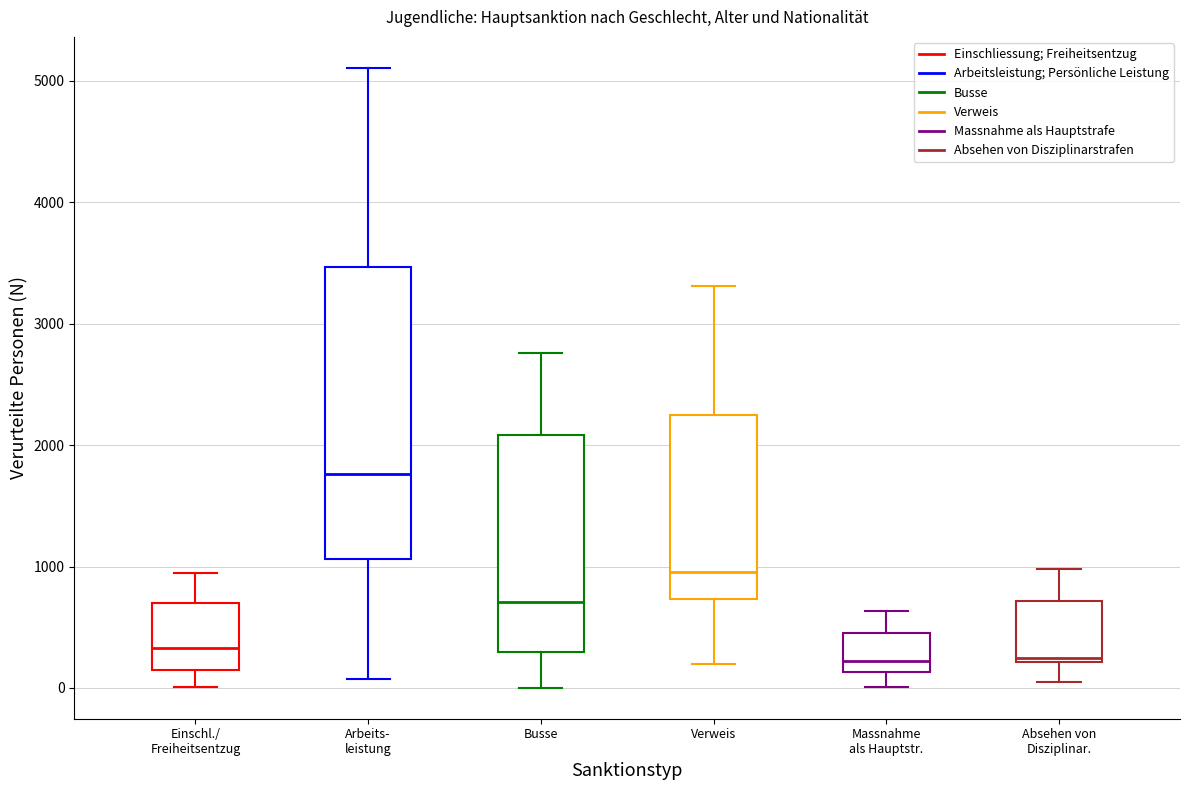

Where does the lower whisker of the box for Busse end on the y-axis? The values are not printed on the chart, so give them approximately, as read against the axis.

0